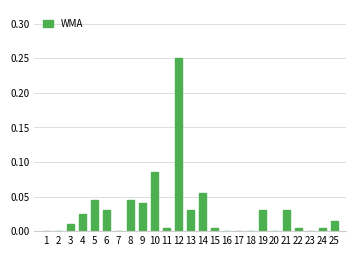

The chart shows a value of 0.0 at 21. True or false?

True